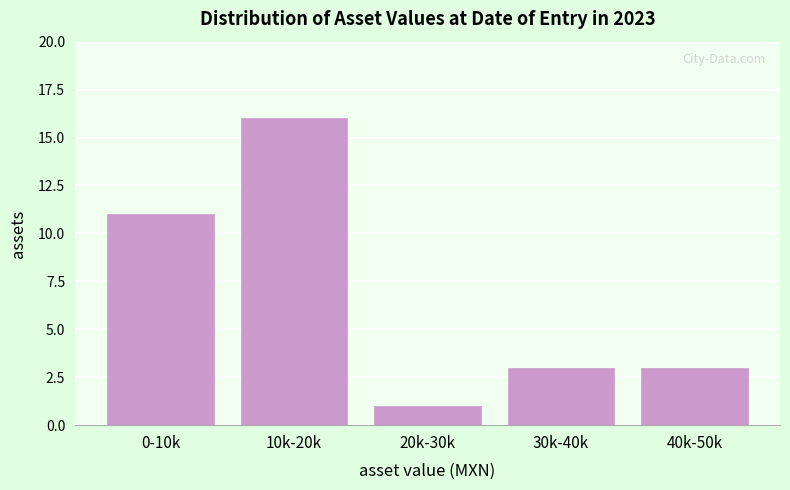

Reading right to left, what are all the values shown in this chart?

3	3	1	16	11